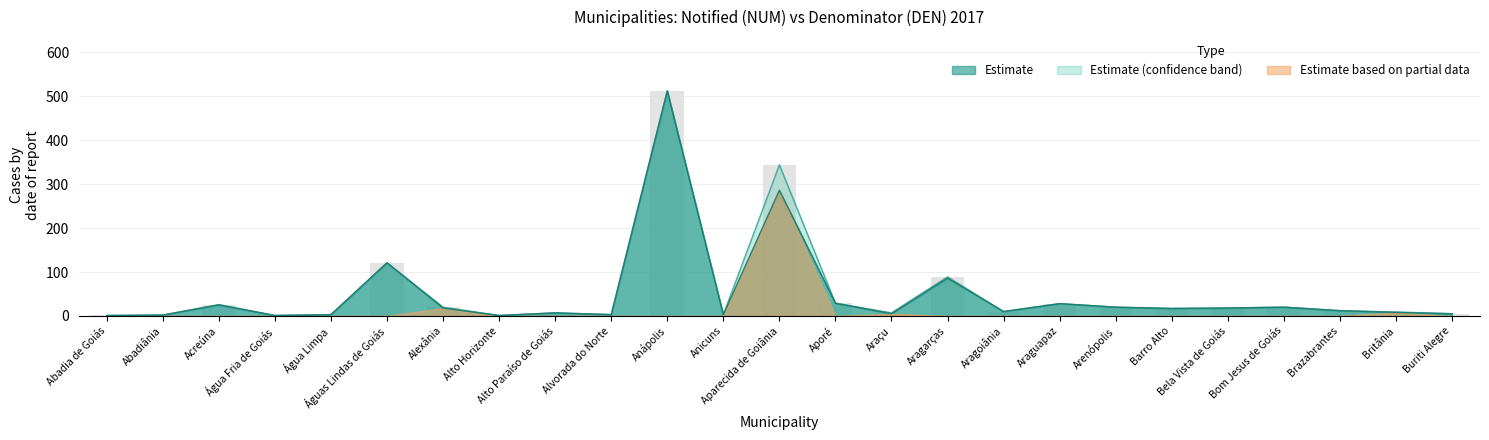

Reading right to left, what are all the values shown in this chart?

NUM_2017: 5	8	12	20	18	17	20	28	10	86	5	29	286	3	512	3	7	1	18	121	3	1	25	2	1
DEN_2017: 5	9	12	20	18	17	20	28	10	89	7	29	344	3	513	3	7	1	20	121	3	1	26	2	1